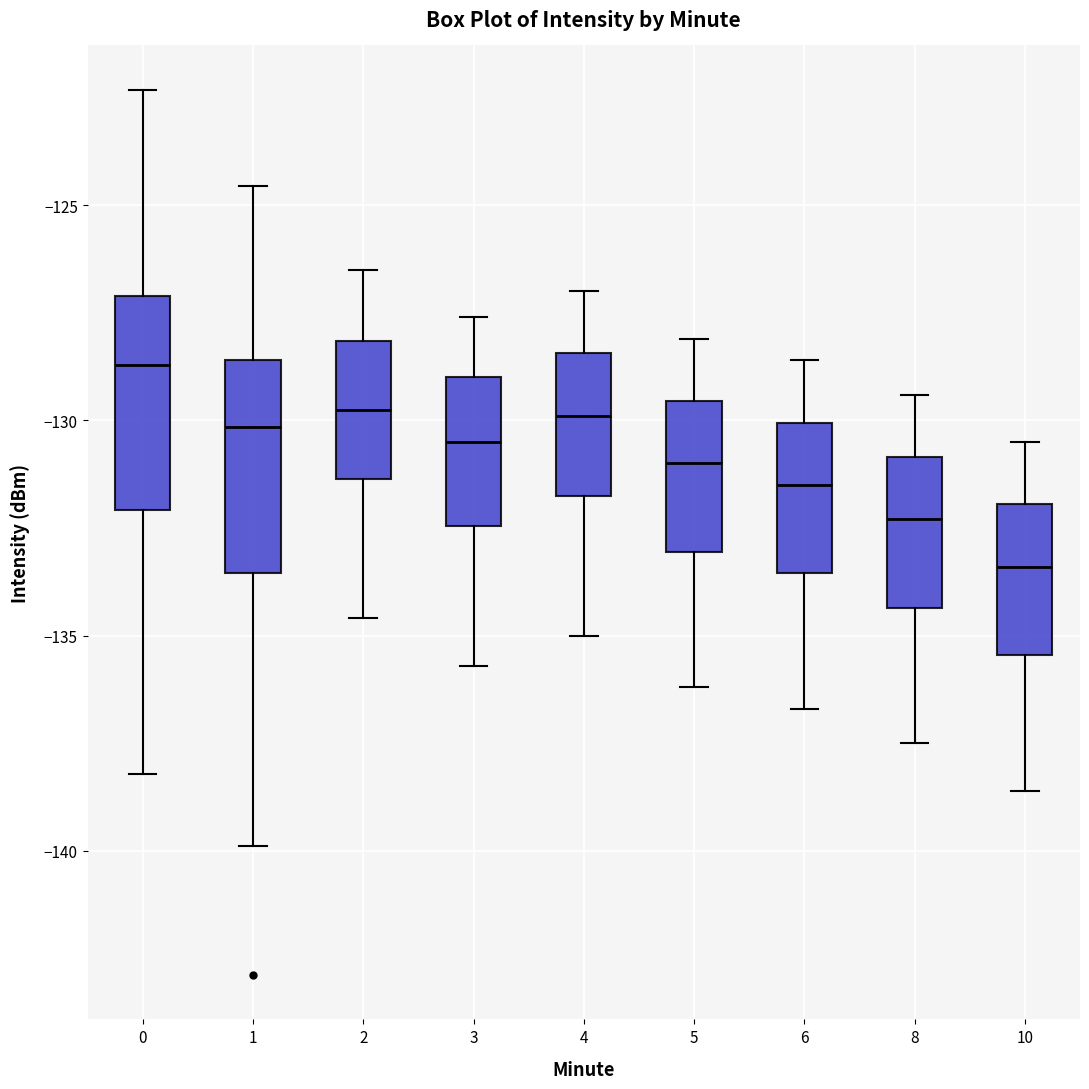

Reading left to right, read every box against the y-axis: the position of its median line, the range the box covers, and the ends of its whiskers. The values are not printed on the chart, so give them approximately, as read against the axis.

0: median -128.5, box -132.0 to -127.0, whiskers -138.0 to -122.5
1: median -130.0, box -133.5 to -128.5, whiskers -140.0 to -124.5
2: median -129.5, box -131.5 to -128.0, whiskers -134.5 to -126.5
3: median -130.5, box -132.5 to -129.0, whiskers -135.5 to -127.5
4: median -130.0, box -131.5 to -128.5, whiskers -135.0 to -127.0
5: median -131.0, box -133.0 to -129.5, whiskers -136.0 to -128.0
6: median -131.5, box -133.5 to -130.0, whiskers -136.5 to -128.5
8: median -132.5, box -134.5 to -131.0, whiskers -137.5 to -129.5
10: median -133.5, box -135.5 to -132.0, whiskers -138.5 to -130.5